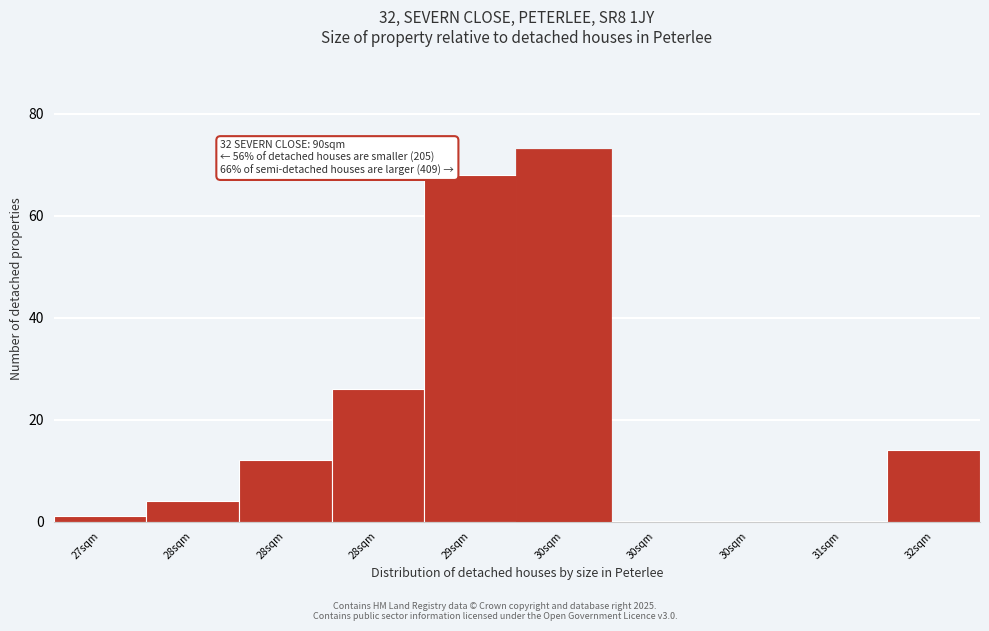

Count the number of data series in this chart.

1